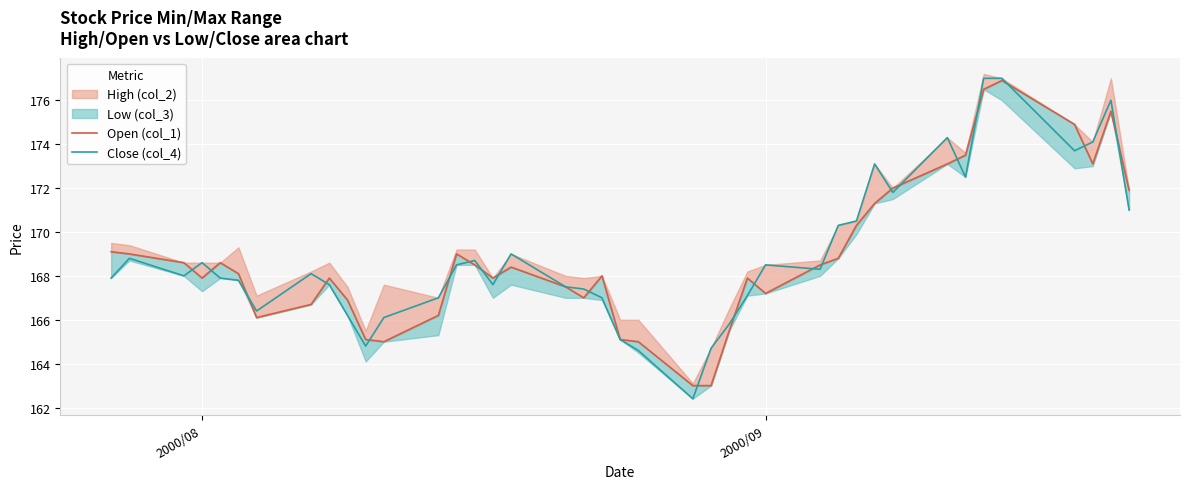

What is the minimum value for Close (col_4)?

162.4